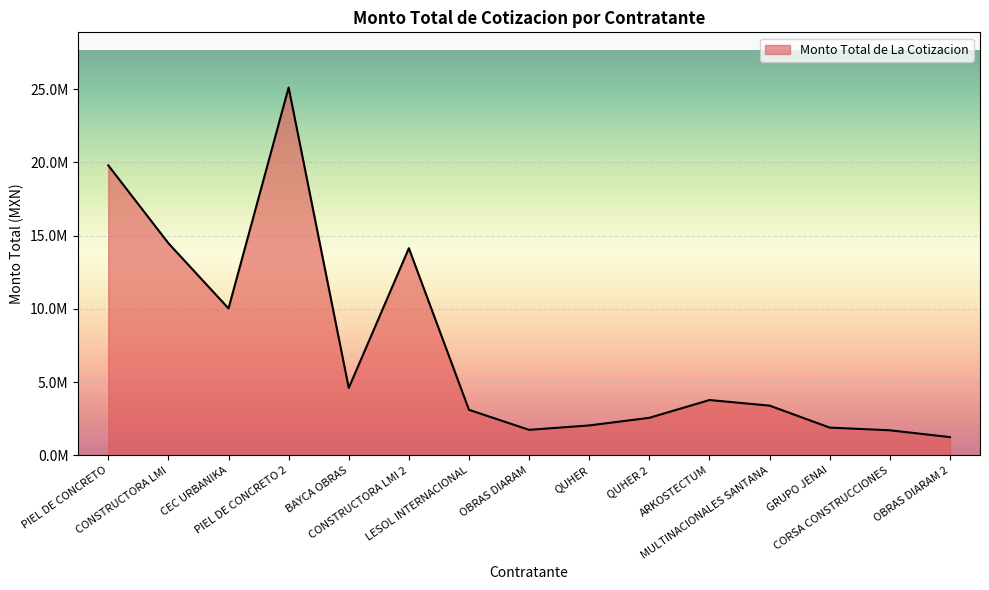

Which label corresponds to the largest value in the chart?

PIEL DE CONCRETO 2